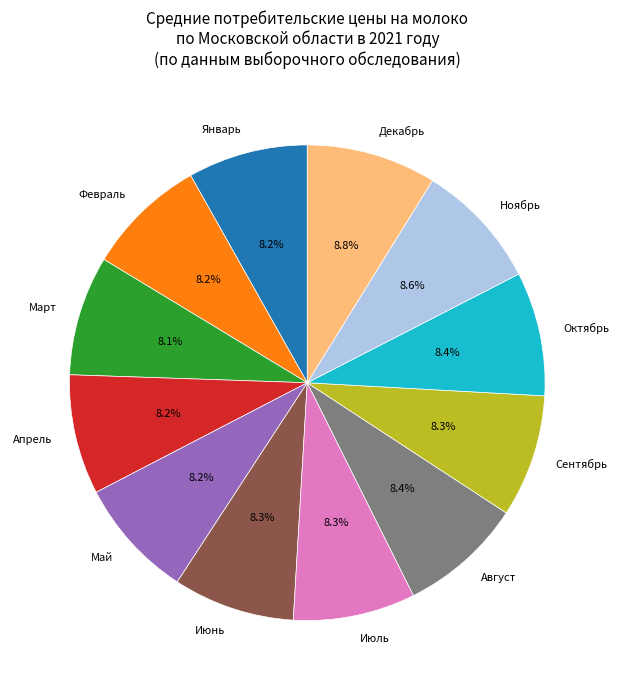

What is the ratio of the value at Август to the value at Июнь?

1.0